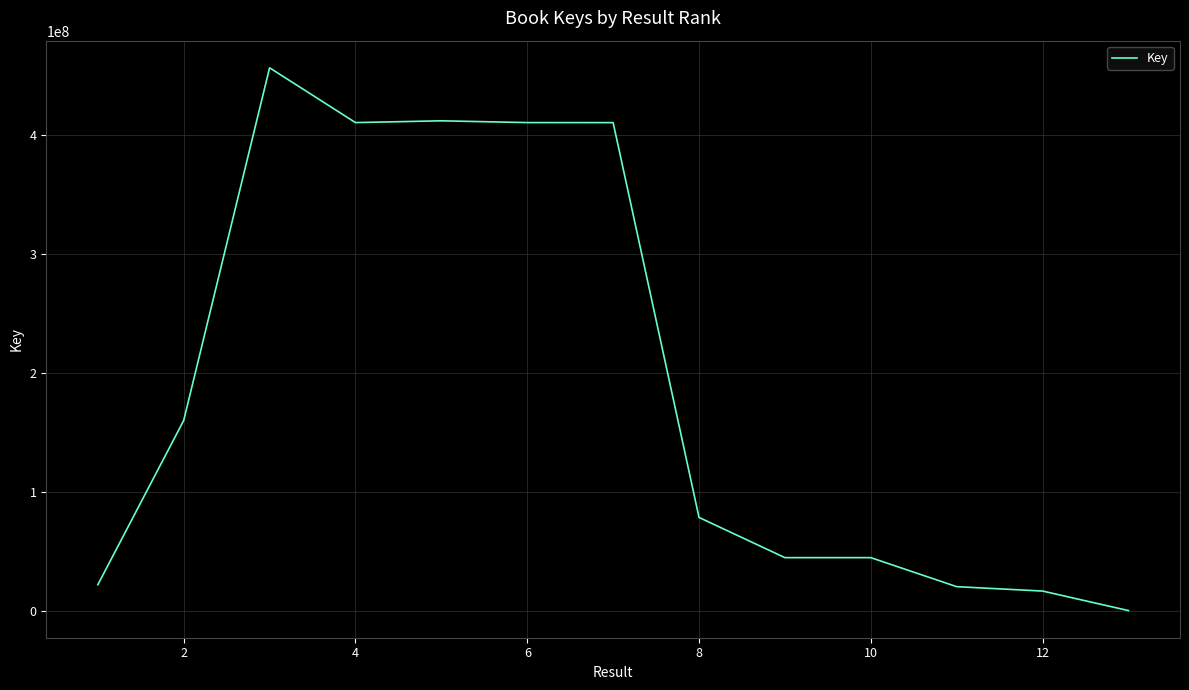

What is the difference between the maximum and minimum values?

456410226